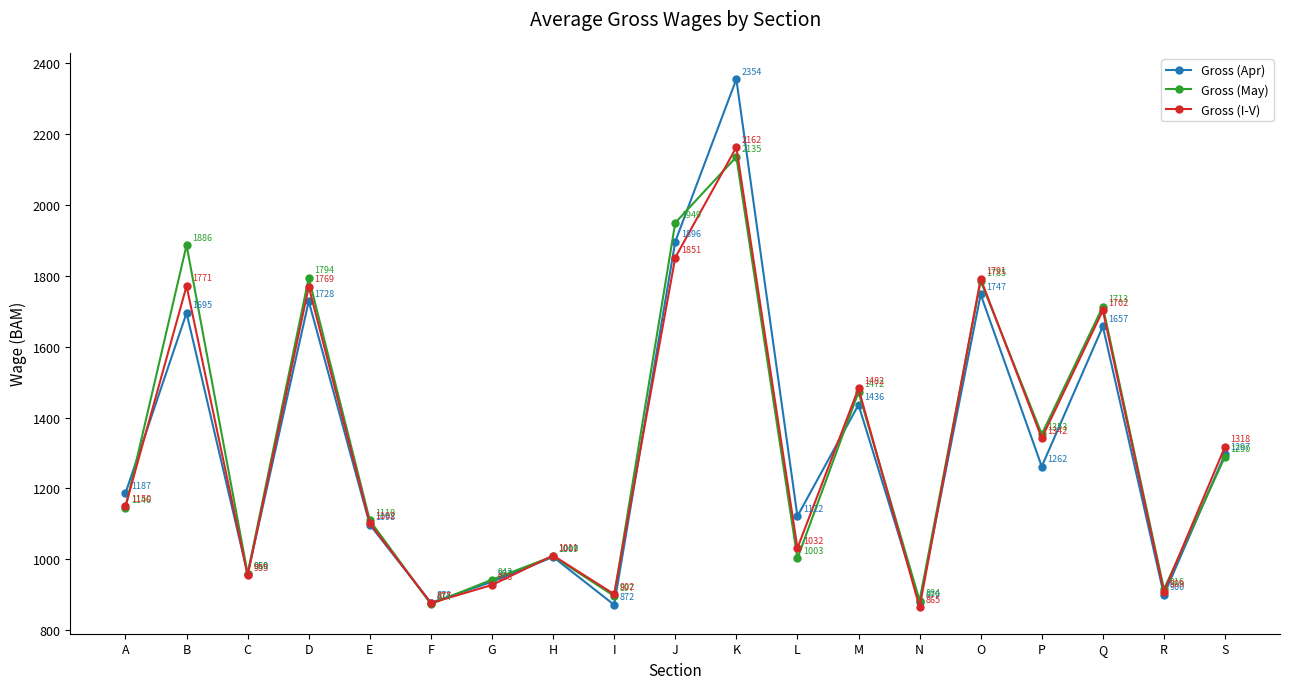

Does the chart have visible grid lines?

No